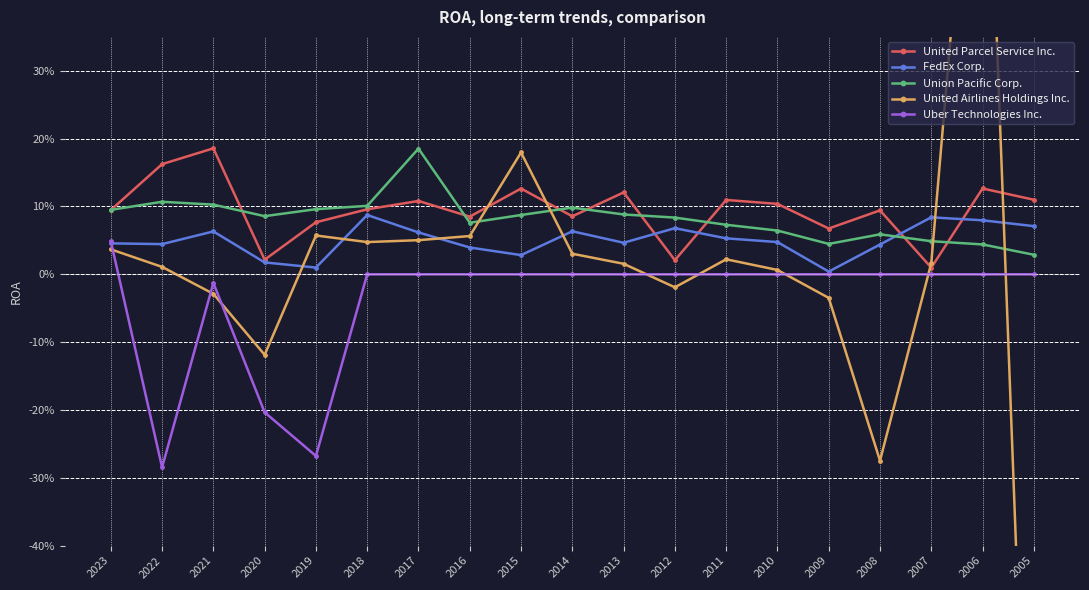

How many lines are shown in the chart?

5